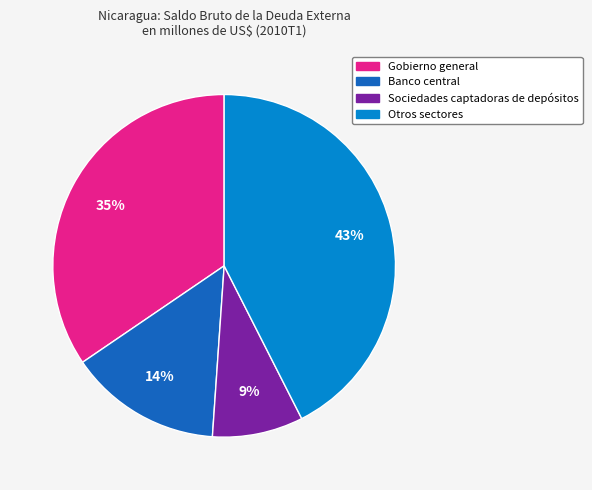

Rank the categories by value from lowest to highest.

Sociedades captadoras de depósitos, Banco central, Gobierno general, Otros sectores